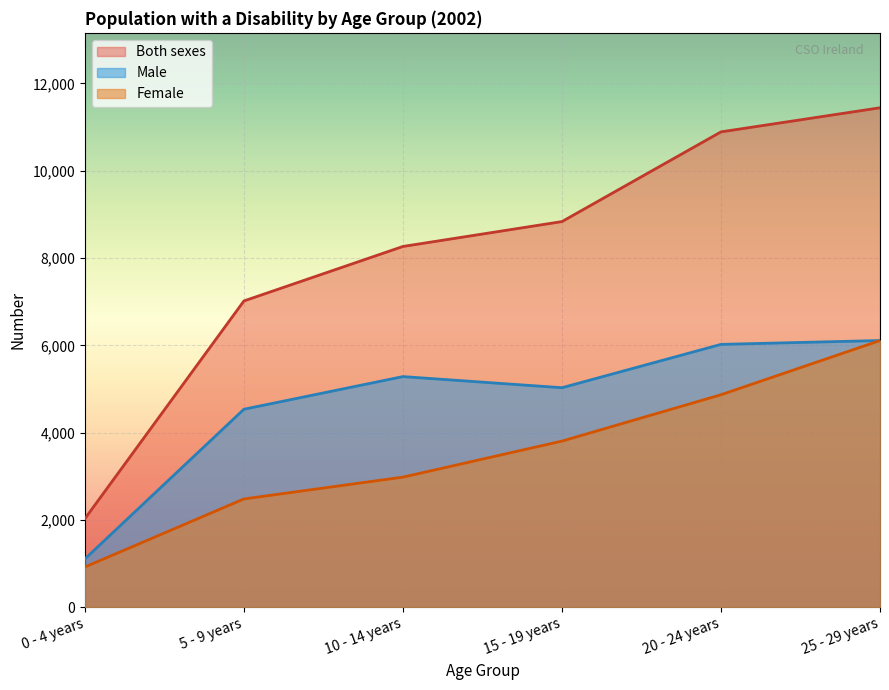

At which label does Male first exceed 5284?

20 - 24 years